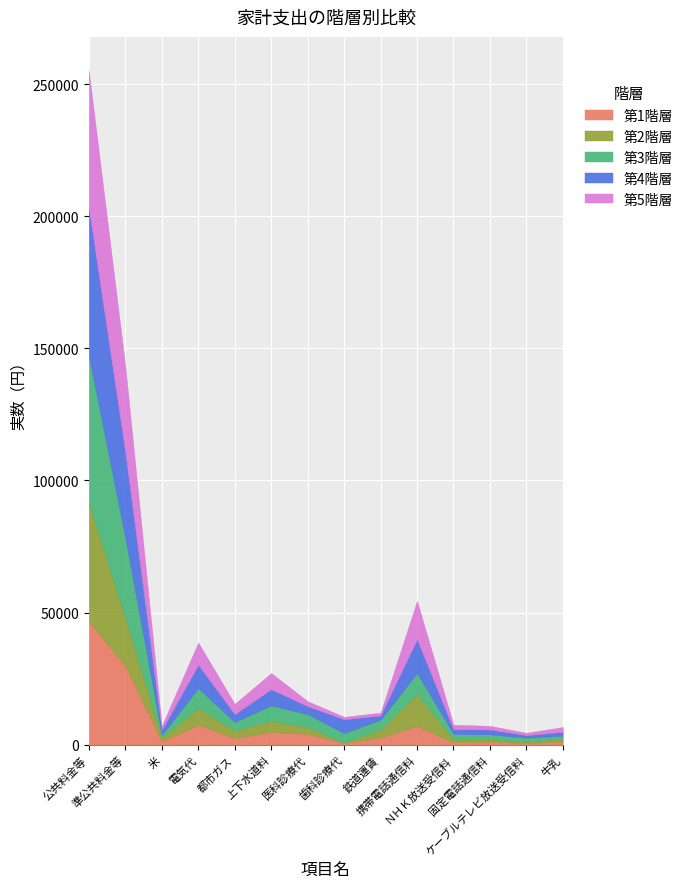

At which label does 第5階層 first exceed 1896?

公共料金等